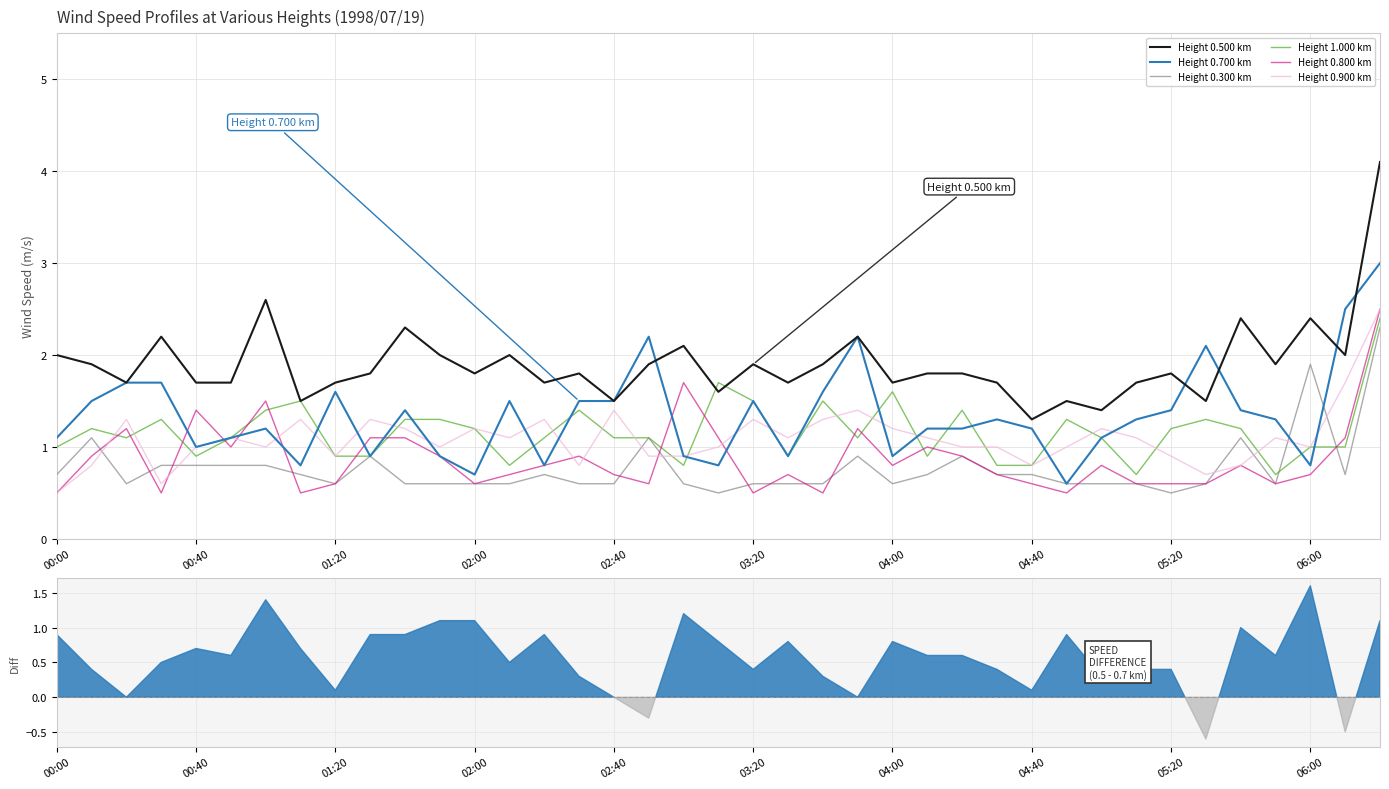

True or false: Height 1.000 km has a value of 1.2 at 01:20.

False